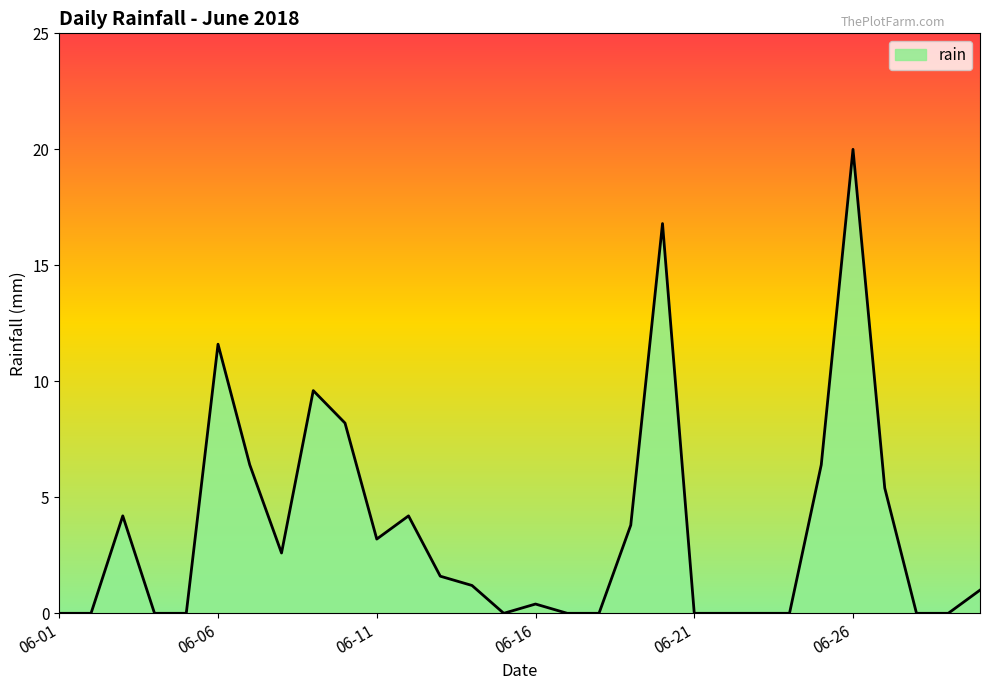

What is the greatest value displayed?

20.0